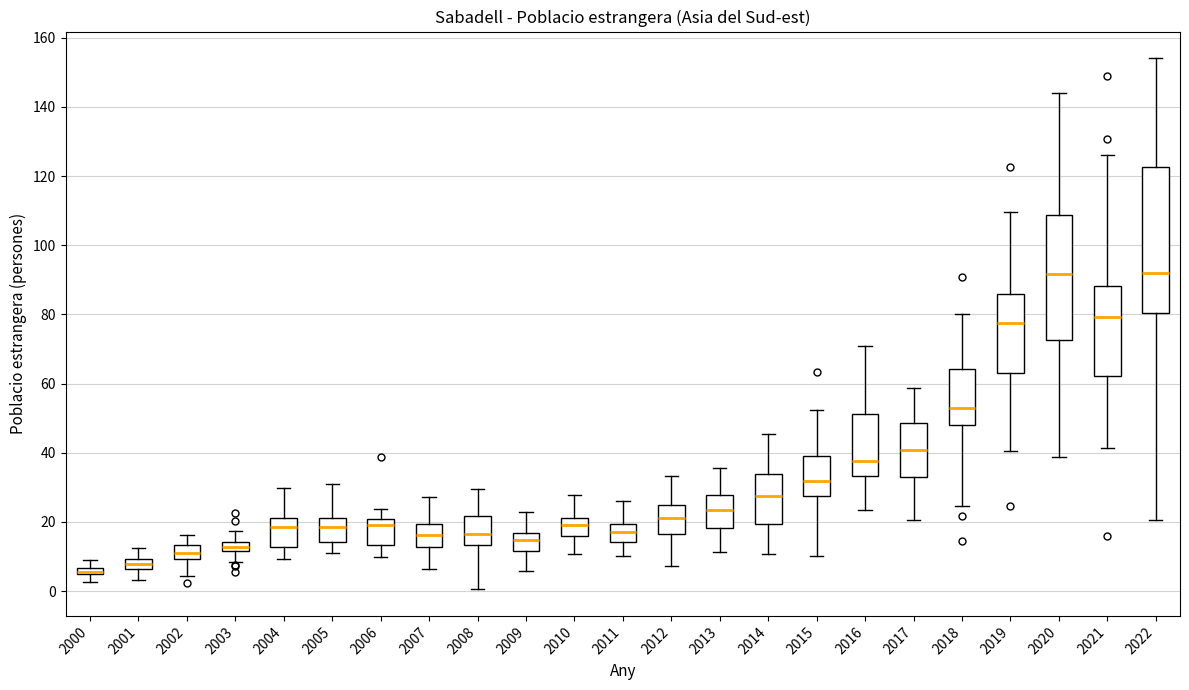

Comparing the boxes themselves (not the whiskers), which one is the tallest?

2022